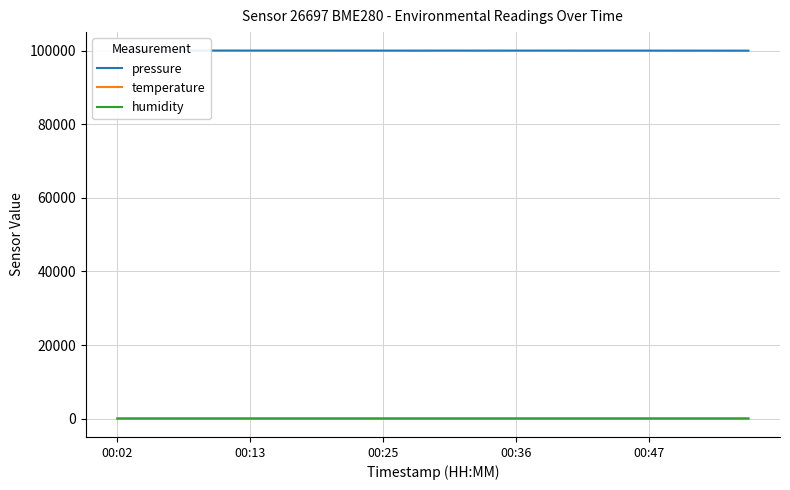

True or false: pressure has more than 2 interior local peaks.

True